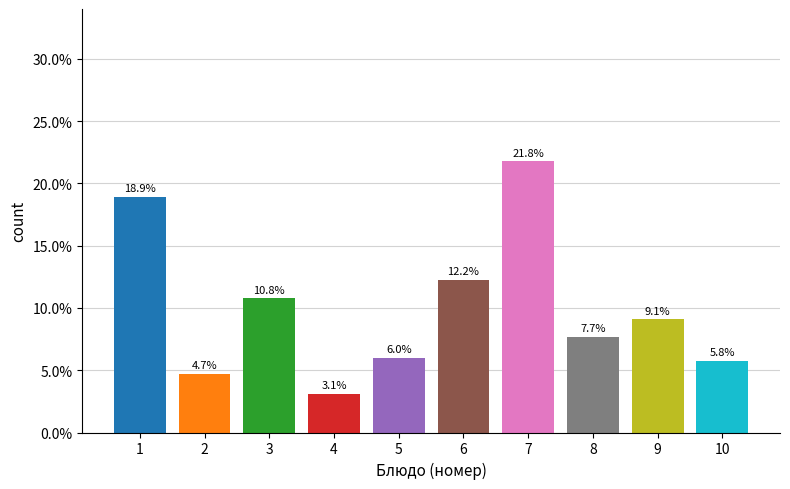

Does the chart contain stacked bars?

No